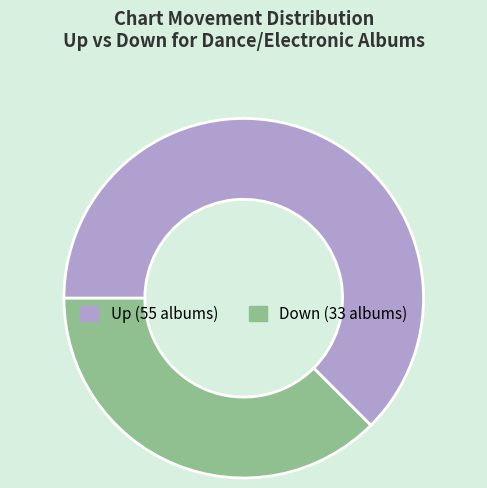

Is there any slice that represents more than half of the pie?

Yes